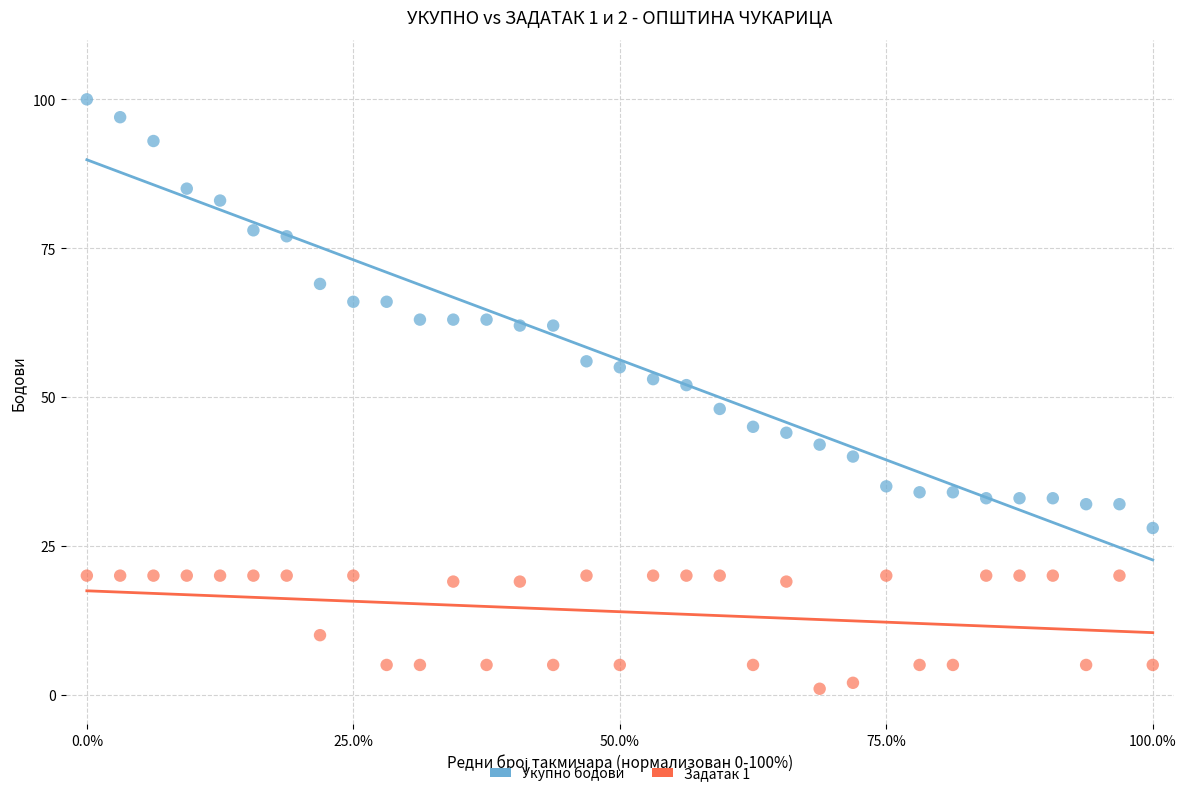

Across all data points, what is the range of Y values (max minus min)?

99